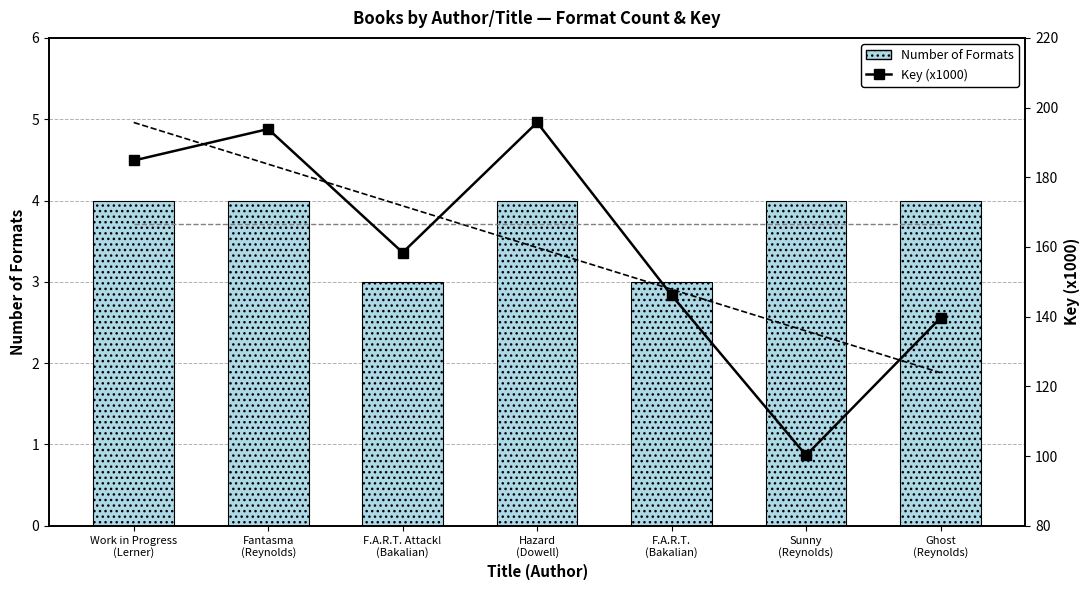

What are all the series names shown in the legend?

Number of Formats, Key (x1000)